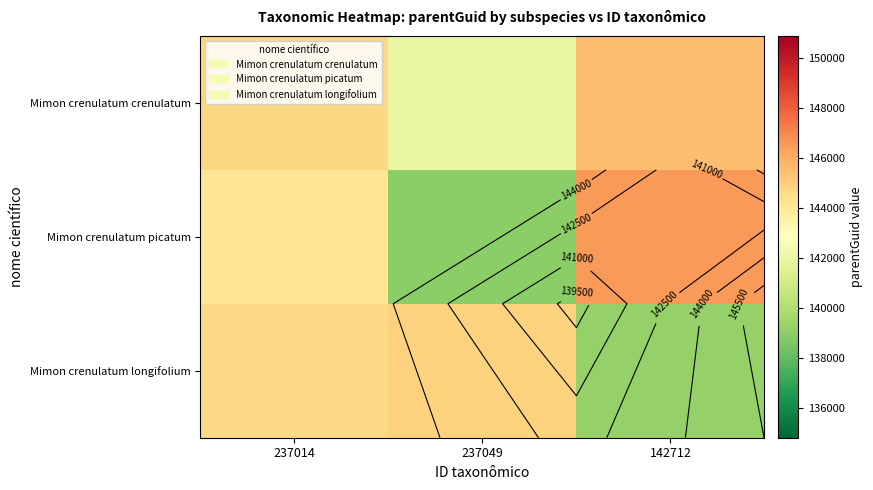

Which category has the lowest value in the Mimon crenulatum picatum series?

237049